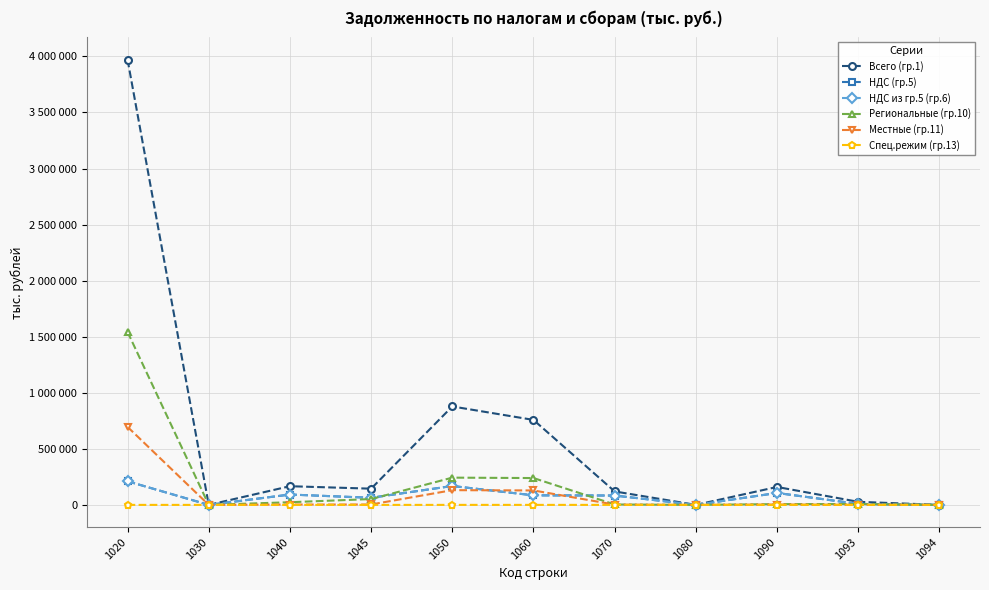

What are all the series names shown in the legend?

Всего (гр.1), НДС (гр.5), НДС из гр.5 (гр.6), Региональные (гр.10), Местные (гр.11), Спец.режим (гр.13)